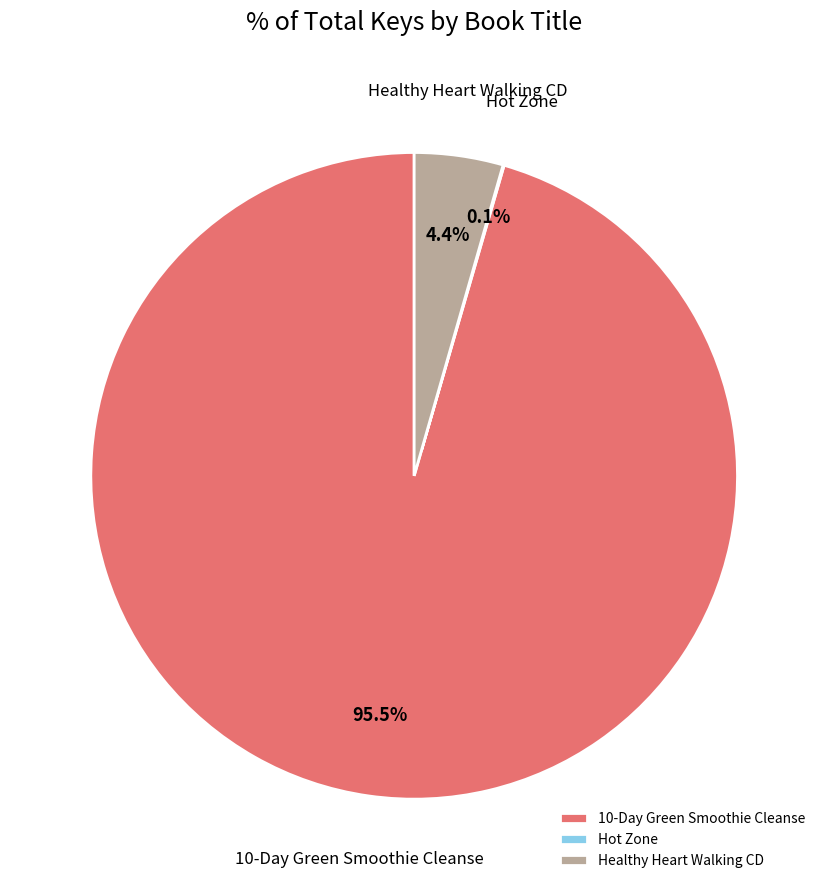

What percentage is the Healthy Heart Walking CD slice, to the nearest percent?

4%